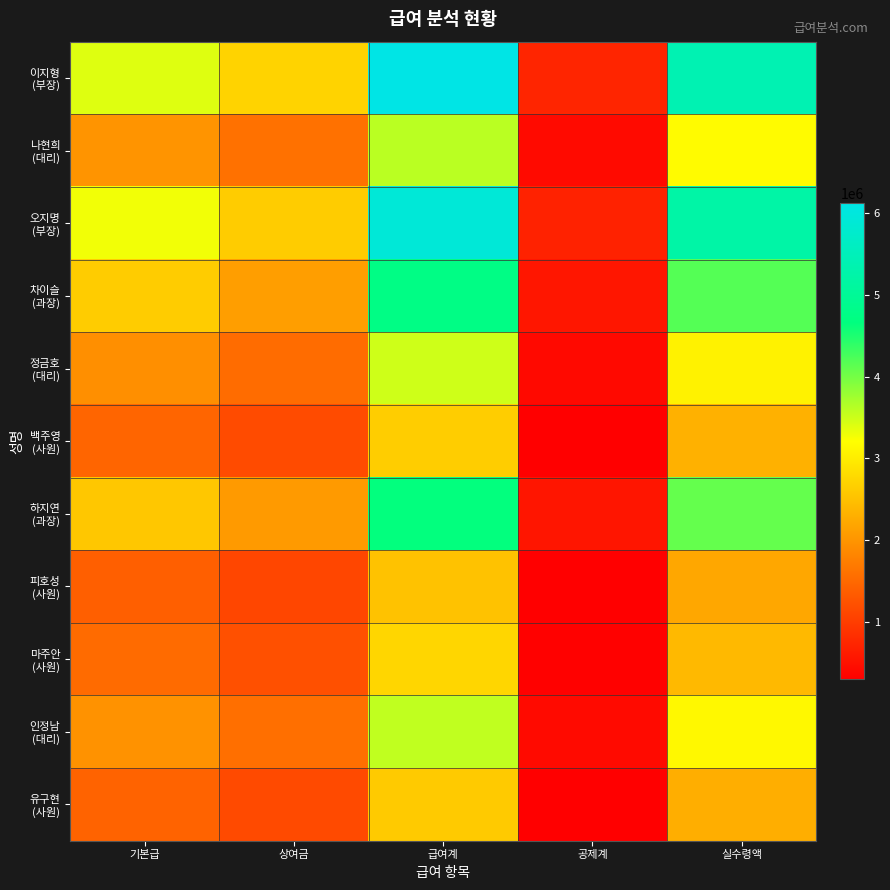

What is the total value across all series at 공제계?

5114880